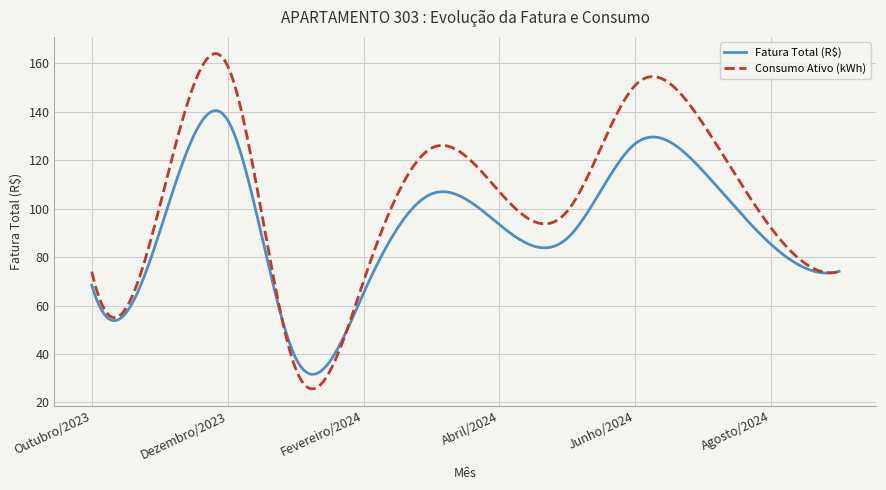

What is the greatest value displayed?

164.1